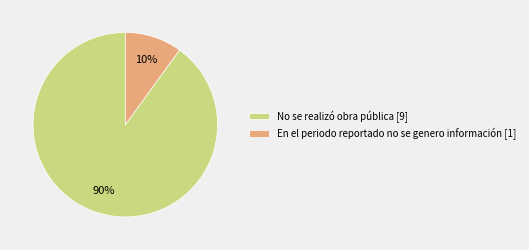

Is the sum of En el periodo reportado no se genero información [1] and No se realizó obra pública [9] greater than half?

Yes